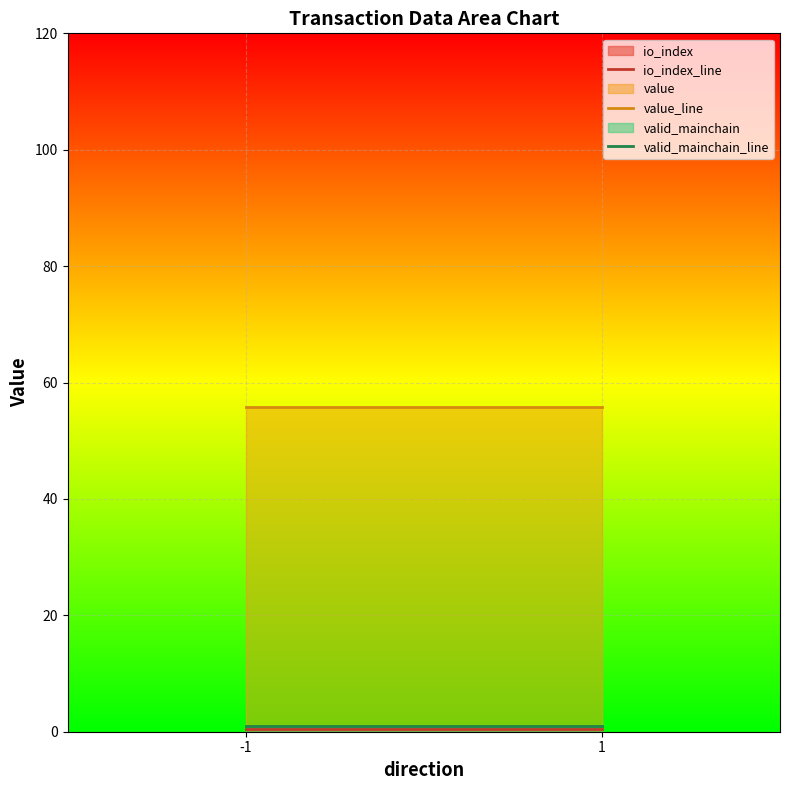

Is it true that value_line equals 32.7 at -1?

False